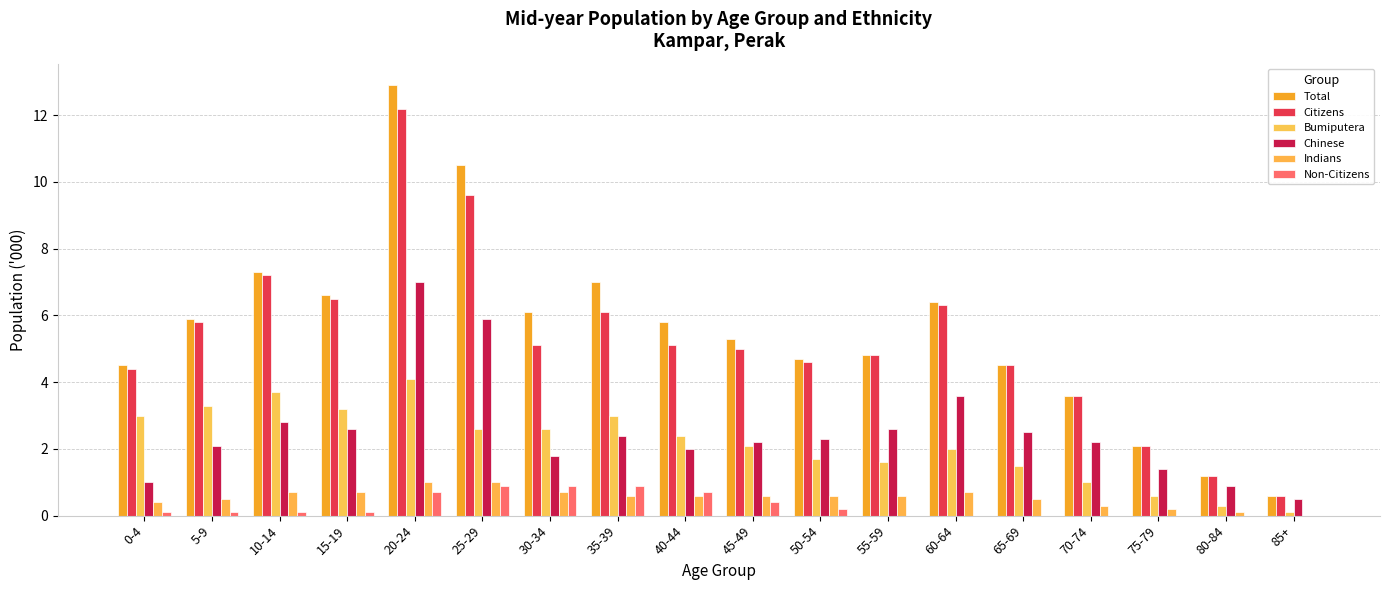

At which label does Bumiputera reach its minimum?

85+